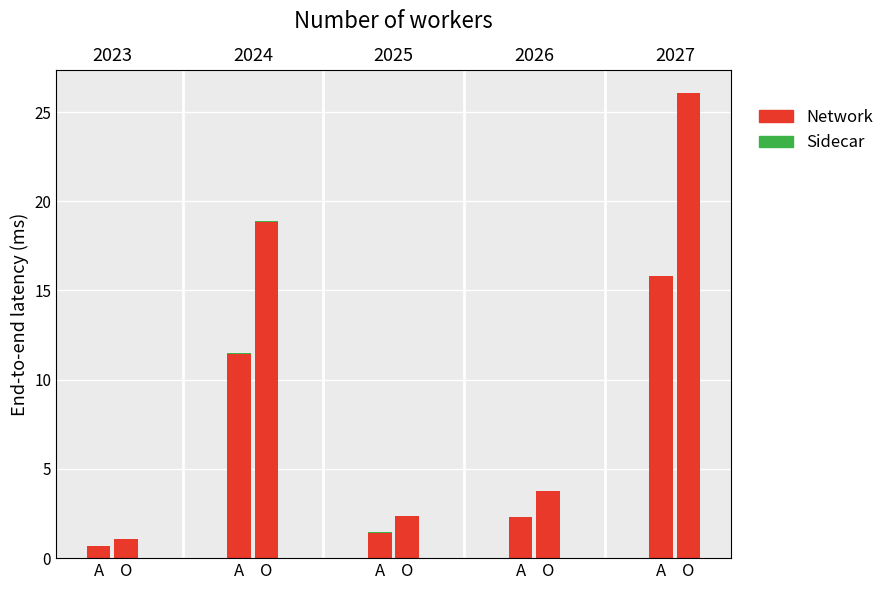

True or false: Sidecar has a value of 0.0 at O.

False